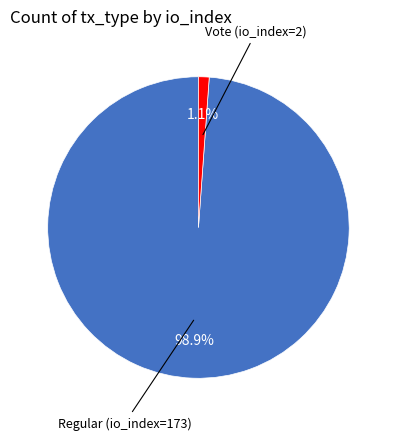

Is there any slice that represents more than half of the pie?

Yes